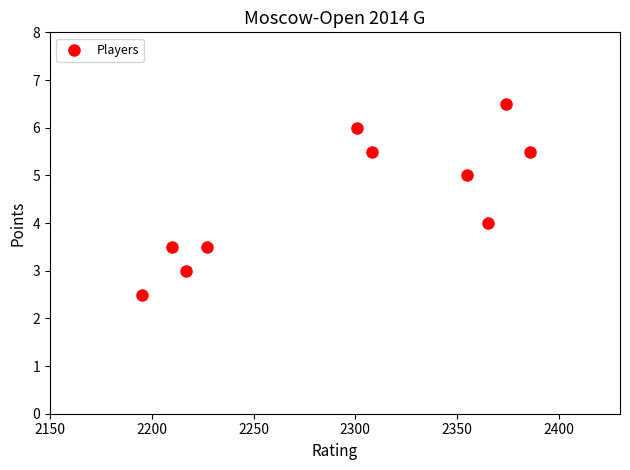

What is the average Y value?

4.5